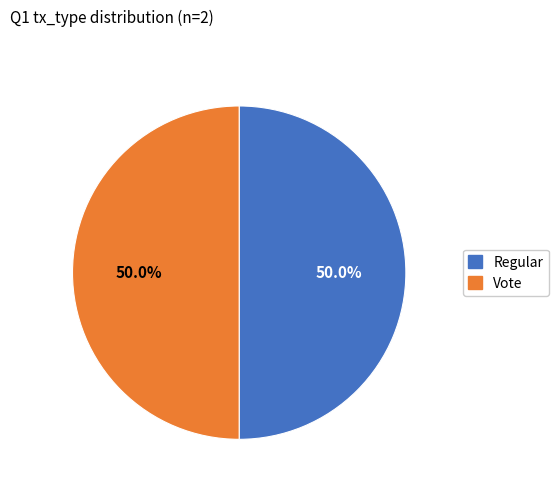

To the nearest percent, what is the average slice percentage?

50%